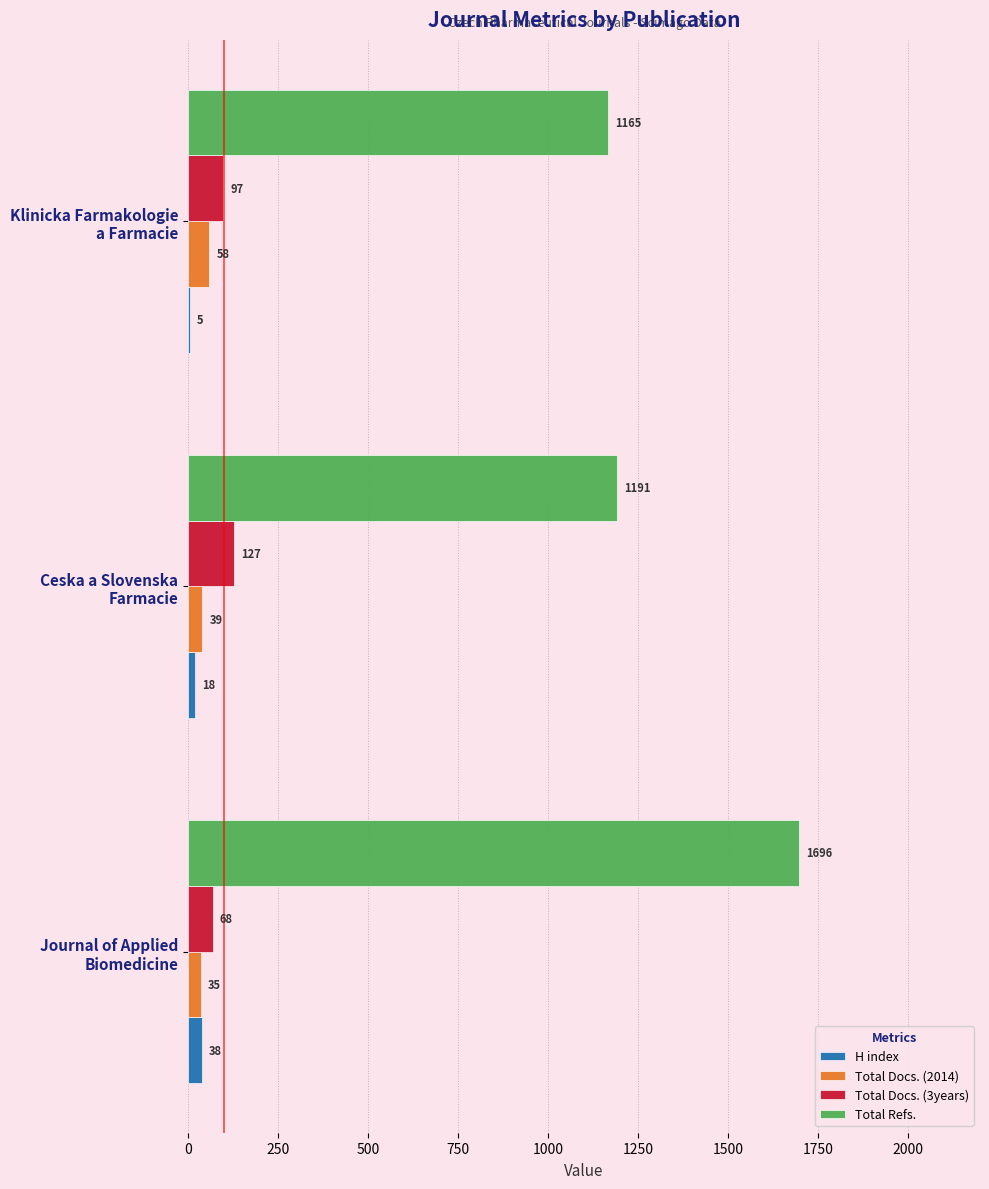

How many Total Docs. (2014) values are between 35 and 58?

3